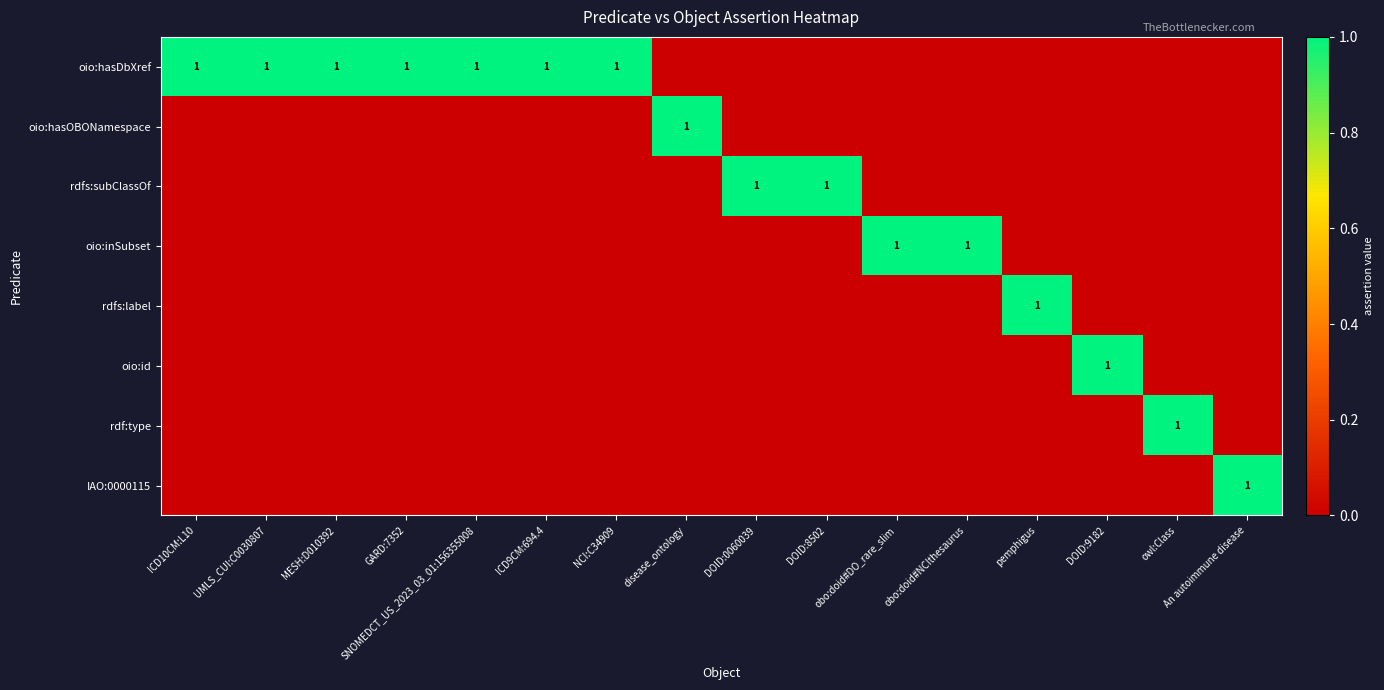

At how many categories does at least one series exceed 0?

16